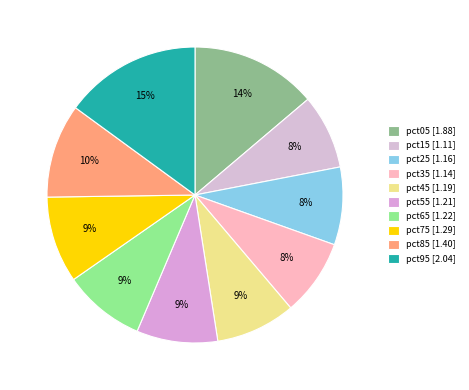

True or false: pct55 accounts for 9% of the total.

True